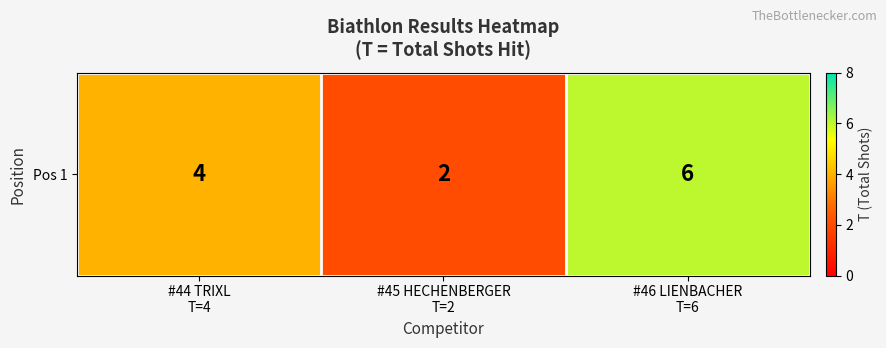

Reading left to right, list all the values displayed in this chart.

4	2	6